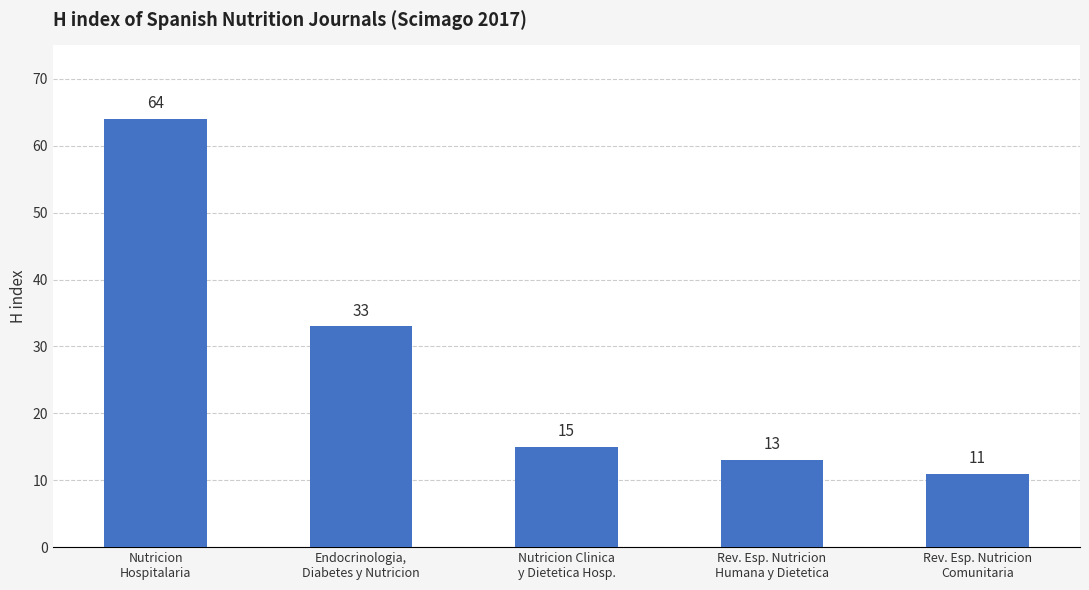

List the labels in order of value, largest first.

Nutricion
Hospitalaria, Endocrinologia,
Diabetes y Nutricion, Nutricion Clinica
y Dietetica Hosp., Rev. Esp. Nutricion
Humana y Dietetica, Rev. Esp. Nutricion
Comunitaria